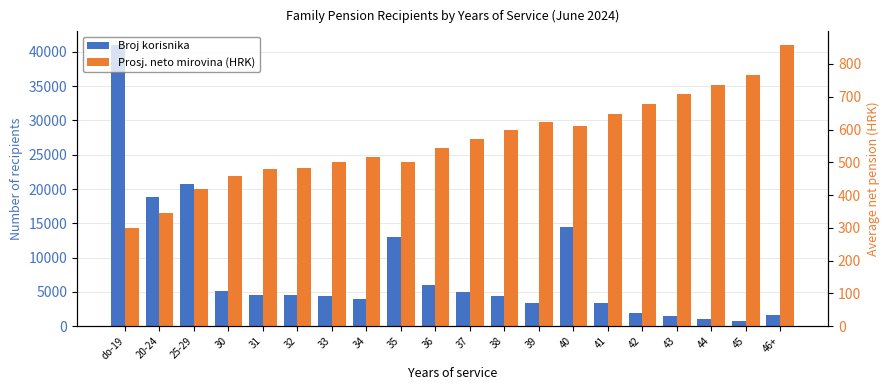

Reading left to right, what are all the values shown in this chart?

Broj korisnika: 40949.0	18862.0	20686.0	5065.0	4589.0	4547.0	4460.0	3965.0	12935.0	5966.0	4982.0	4345.0	3353.0	14447.0	3311.0	1994.0	1481.0	1028.0	776.0	1606.0
Prosj. neto mirovina (HRK): 300.8	346.8	420.0	457.3	478.3	481.5	500.0	517.4	500.8	544.5	570.0	598.9	621.4	609.8	646.3	676.5	707.0	736.2	765.3	856.5